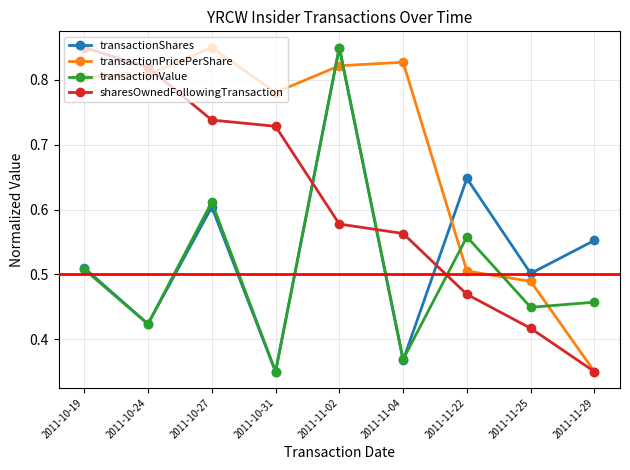

How many intersections are there between transactionShares and sharesOwnedFollowingTransaction?

3